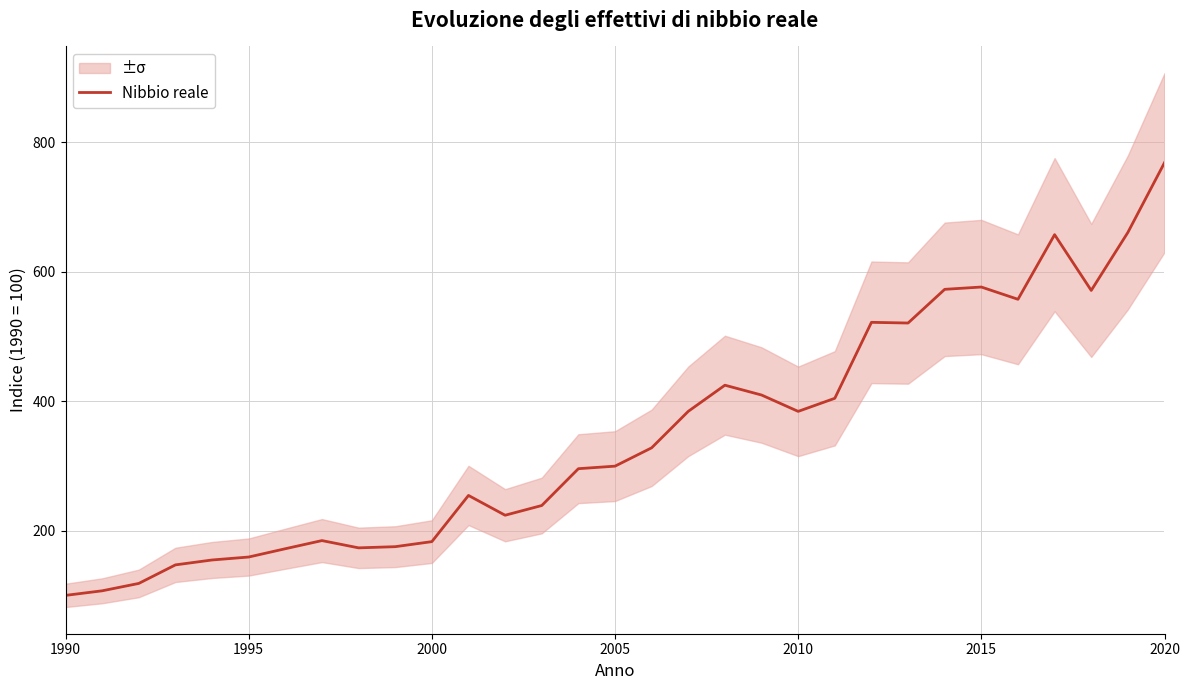

What is the value of the 24th point from the left?

520.9